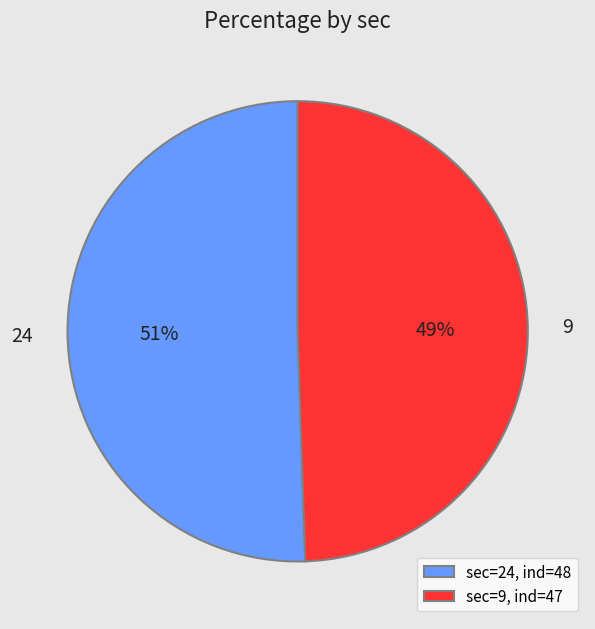

How many segments does this pie chart have?

2